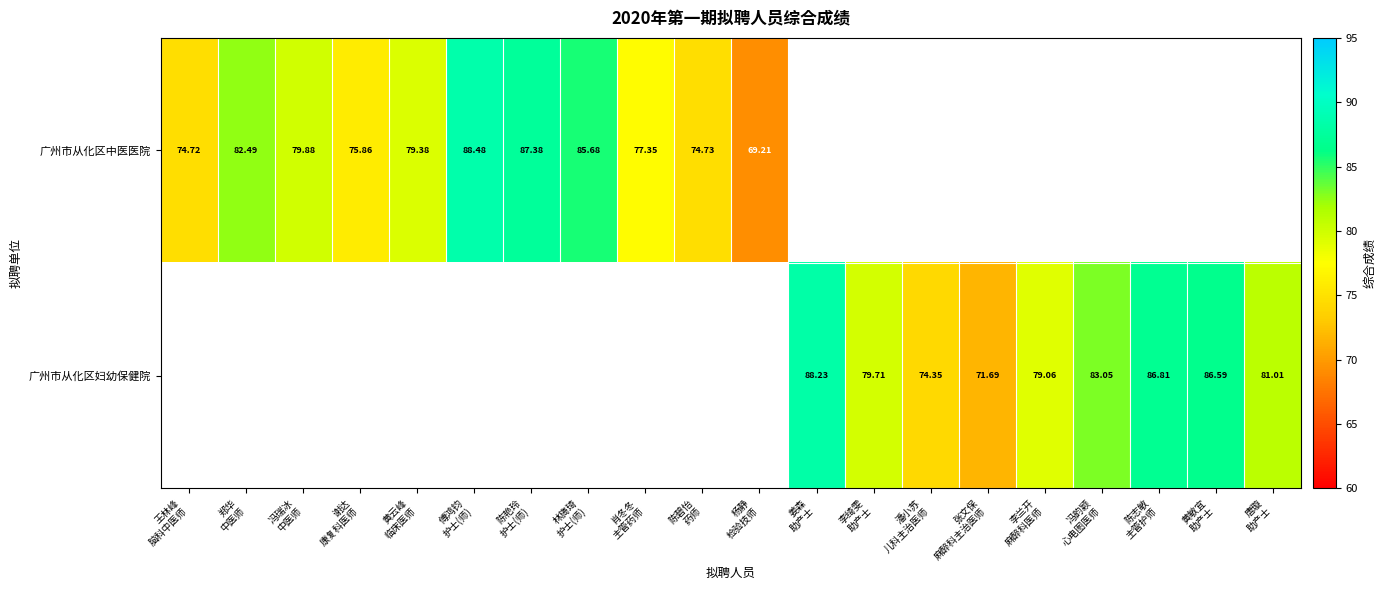

How many data points does each series have?

20